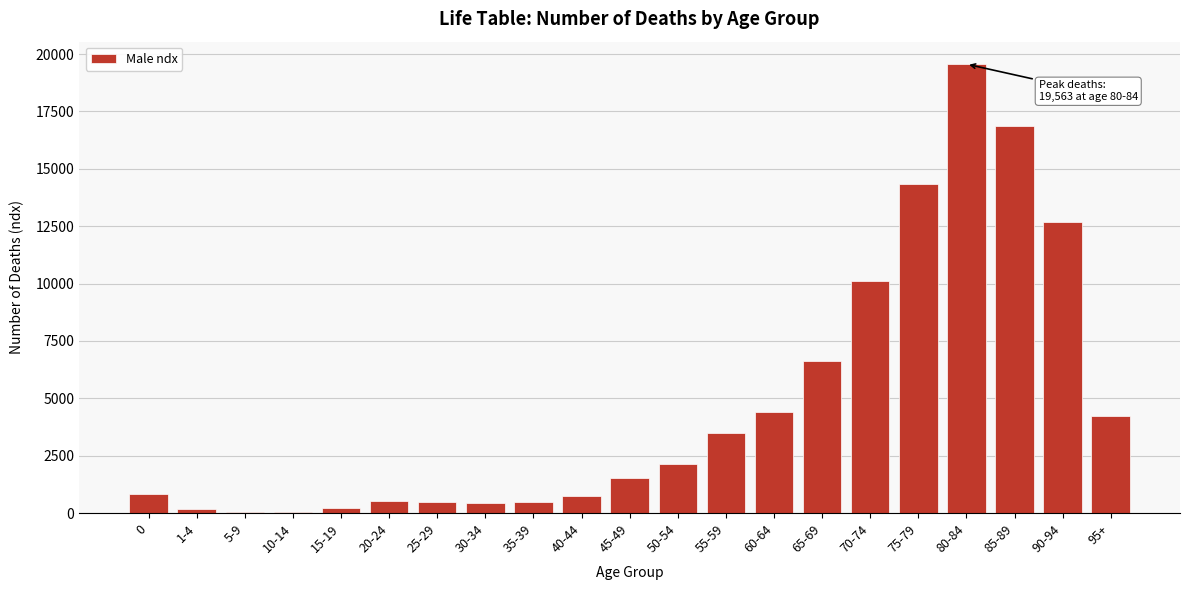

What is the sum of all values?

100000